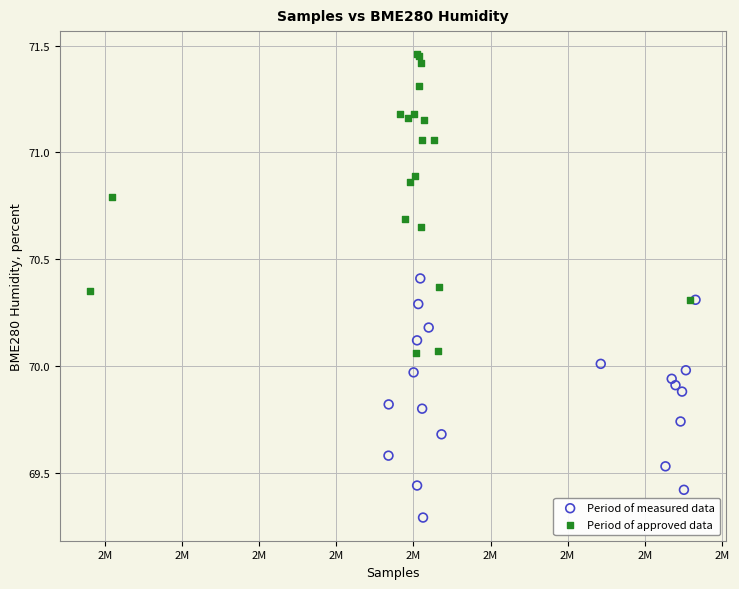

What are all the series names shown in the legend?

Period of measured data, Period of approved data